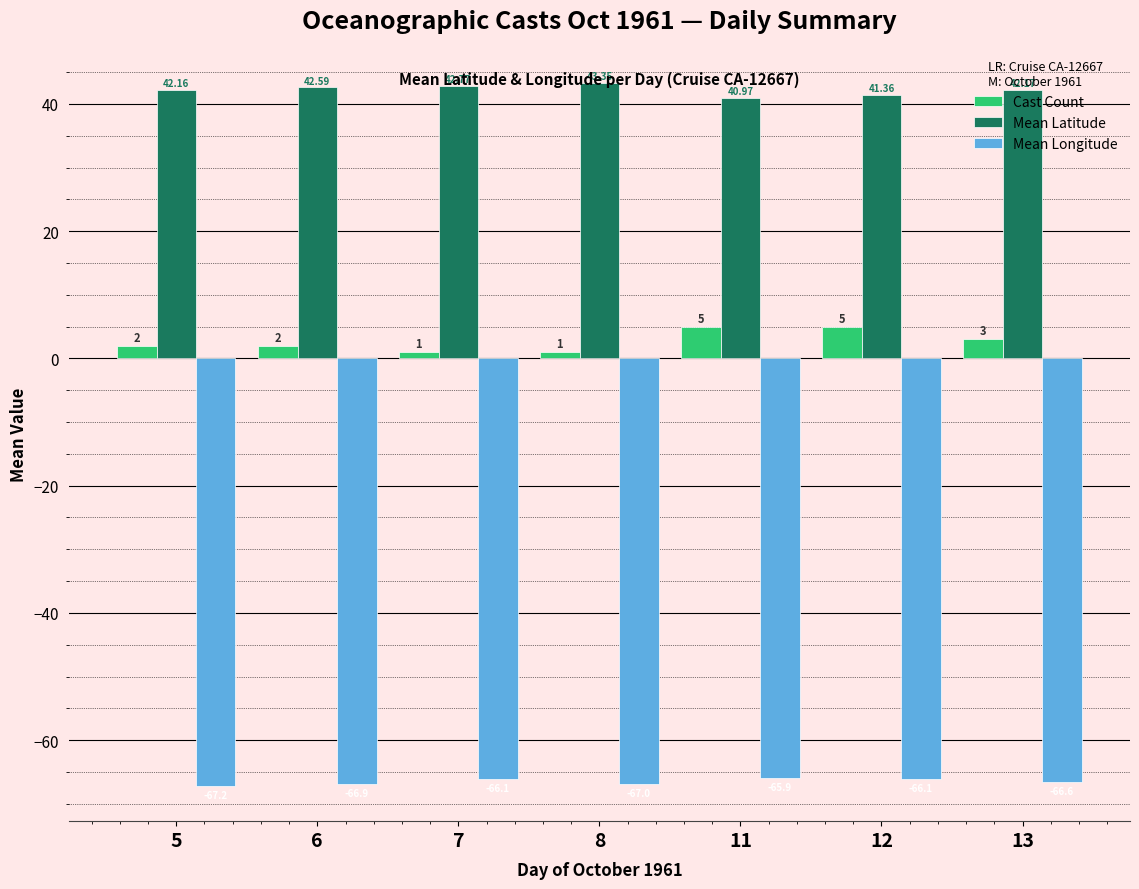

Rank the series at 6 from highest to lowest value.

Mean Latitude, Cast Count, Mean Longitude